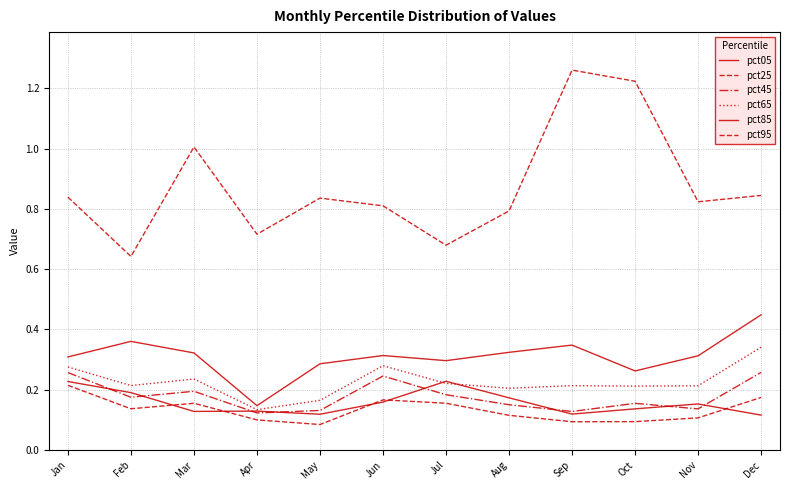

Does the chart have visible grid lines?

Yes